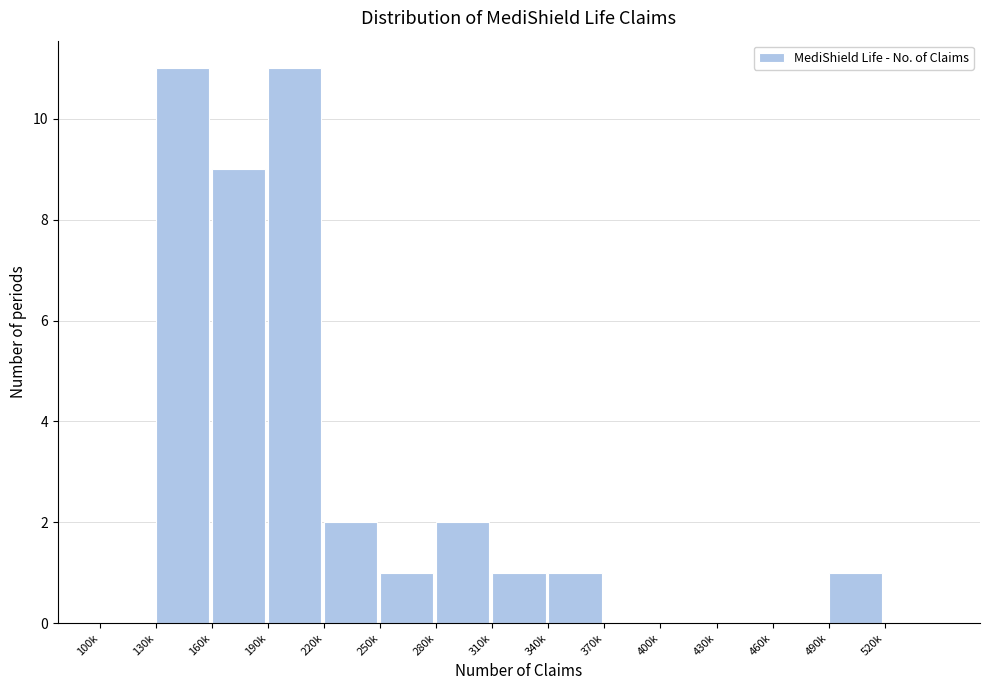

Reading left to right, list all the values displayed in this chart.

100k=0	130k=11	160k=9	190k=11	220k=2	250k=1	280k=2	310k=1	340k=1	370k=0	400k=0	430k=0	460k=0	490k=1	520k=0